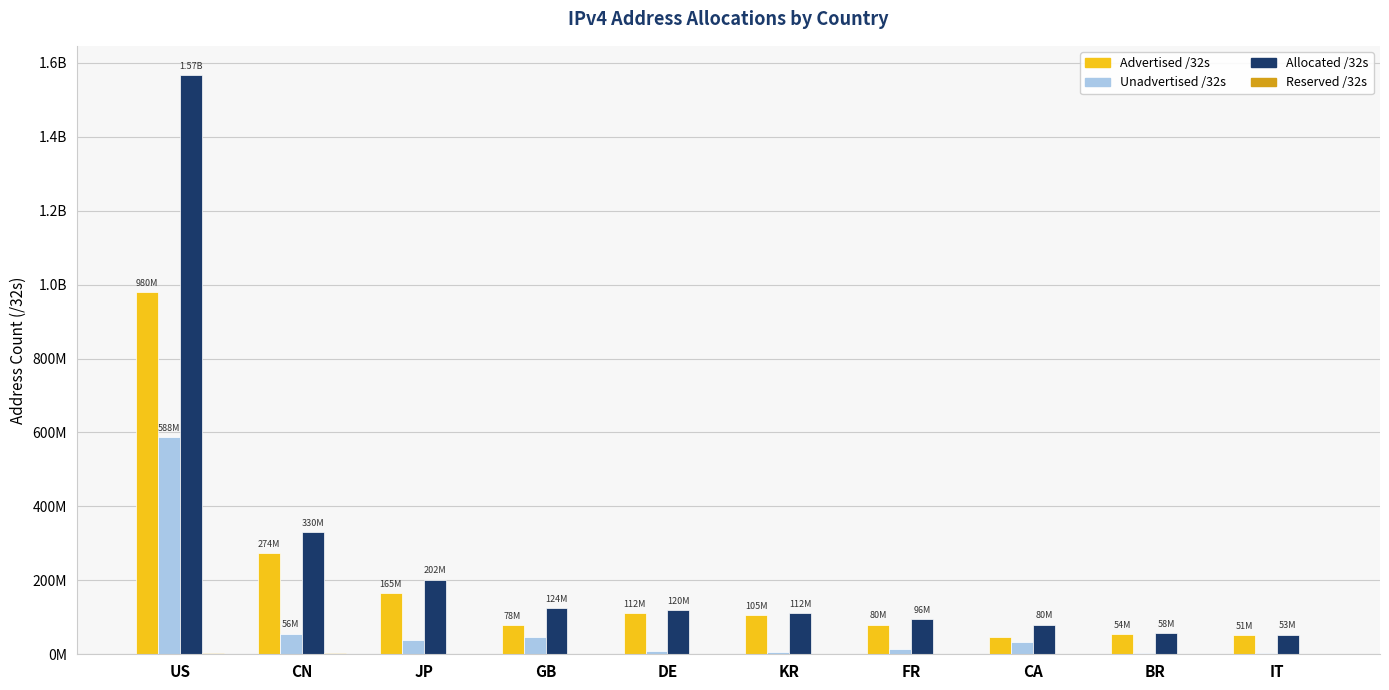

Reading left to right, list all the values displayed in this chart.

Advertised /32s: 979643528	274122048	164800192	78368004	111850240	105457280	80257280	47788544	53887232	50973952
Unadvertised /32s: 587974904	56052160	37338688	45677964	7751784	6803328	15491856	32649728	3988992	2155168
Allocated /32s: 1567618432	330174208	202138880	124045968	119602024	112260608	95749136	80438272	57876224	53129120
Reserved /32s: 4784128	3436032	0	0	0	0	0	0	0	0